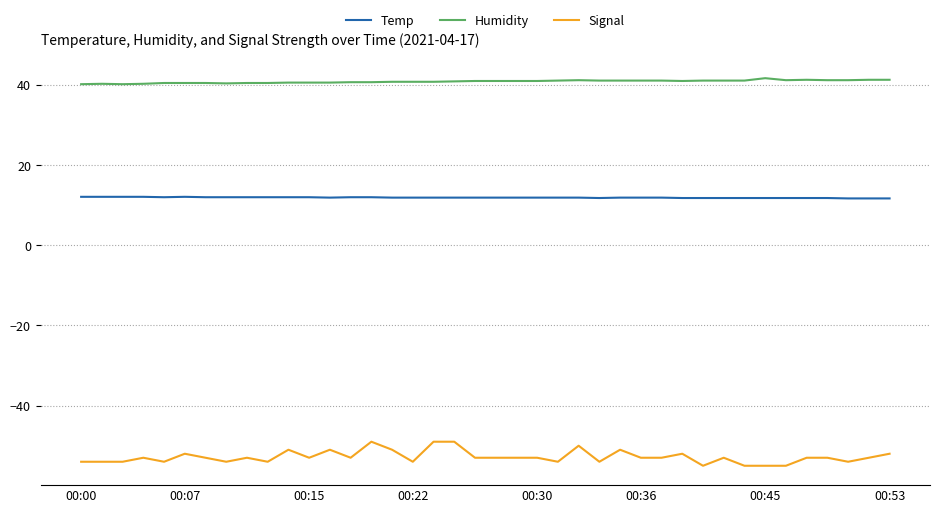

What is the difference between the maximum and minimum values in the Signal series?

6.0